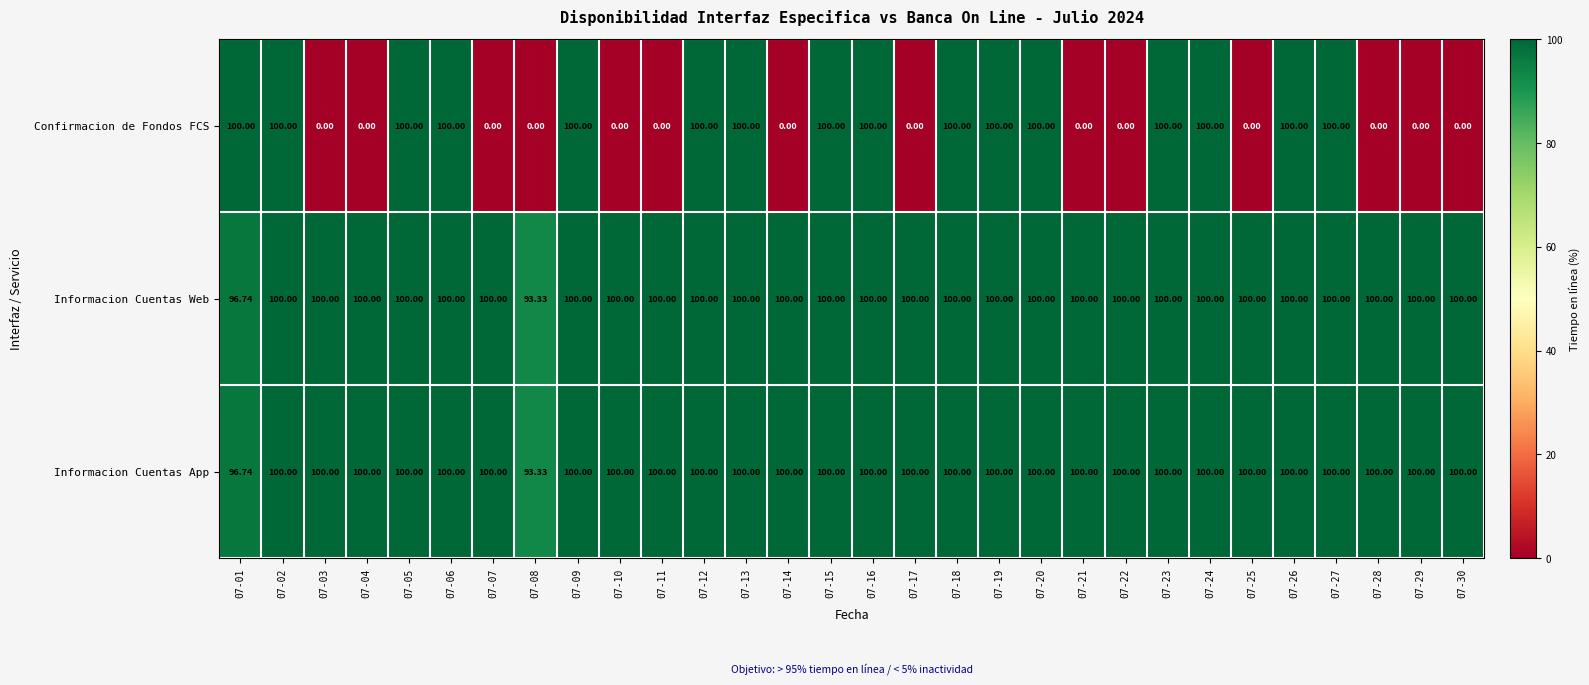

Which series has the widest spread of values?

Confirmacion de Fondos FCS